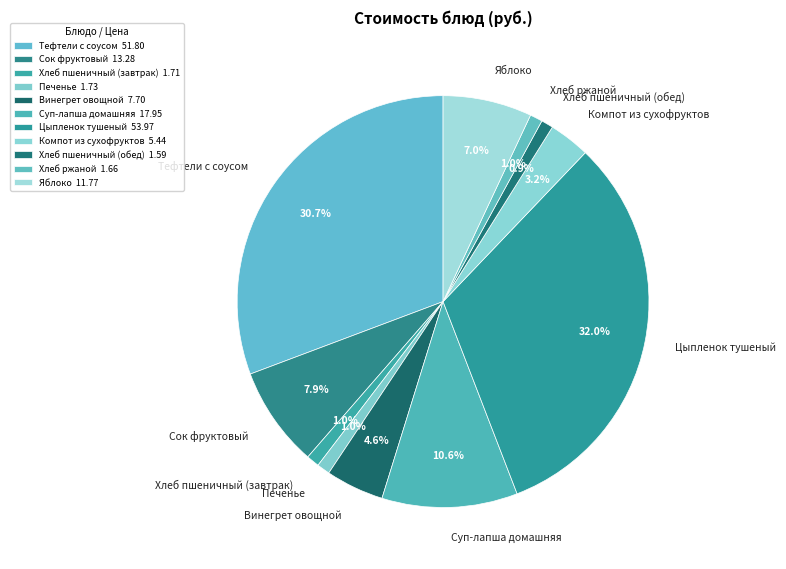

To the nearest percent, what is the combined percentage of Печенье and Хлеб пшеничный (обед)?

2%